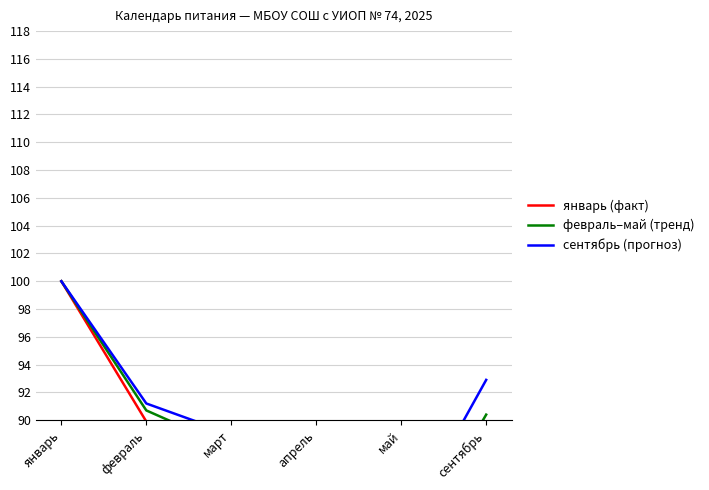

What is the label of the 2nd point from the left?

февраль